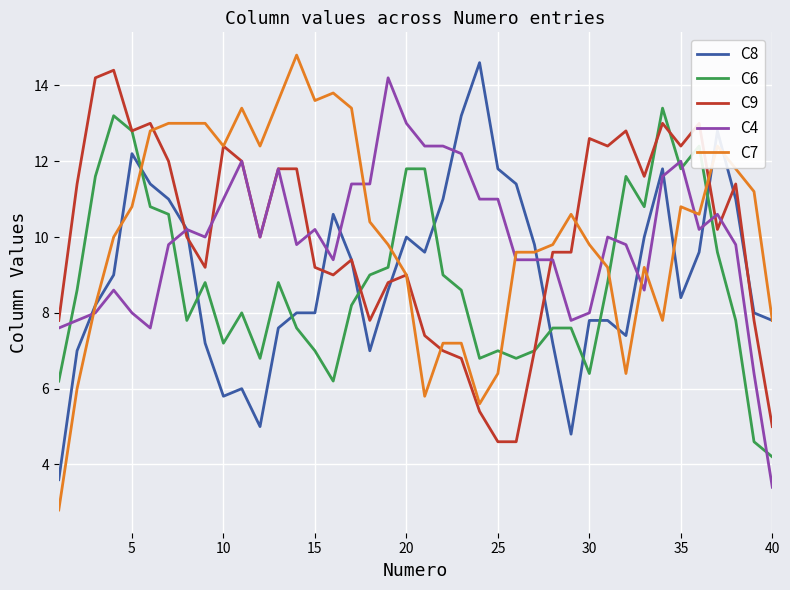

What are all the series names shown in the legend?

C8, C6, C9, C4, C7